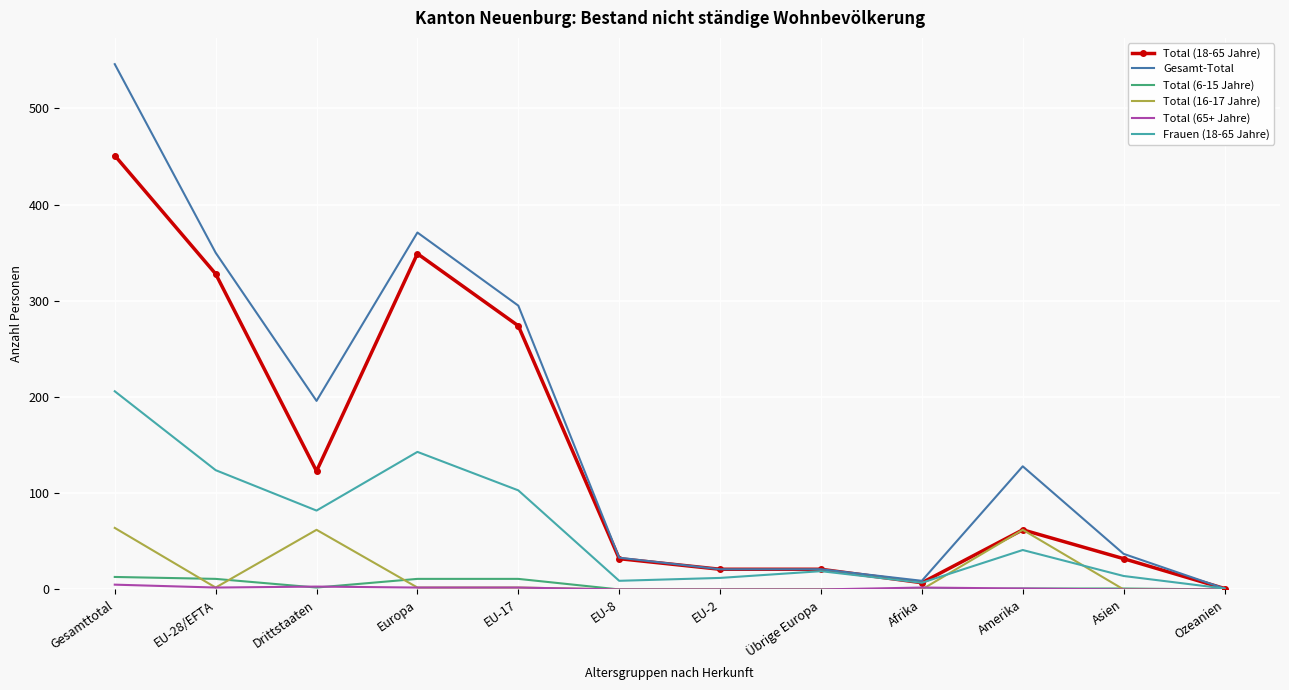

What position from the right is Gesamttotal?

12